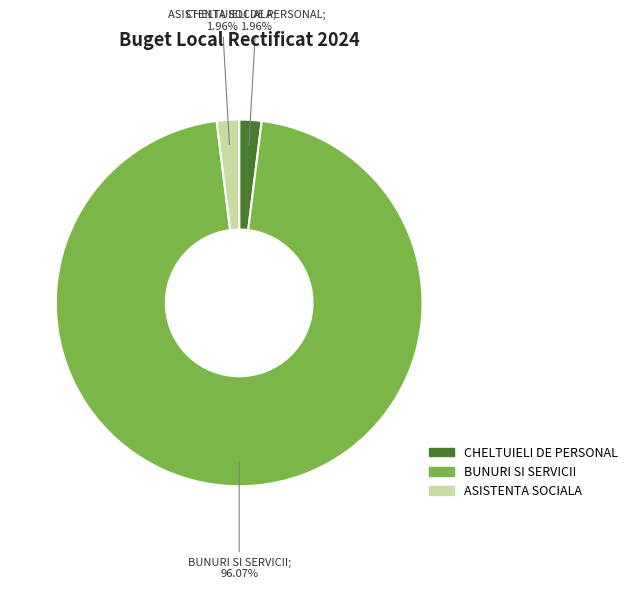

Is there any slice that represents more than half of the pie?

Yes